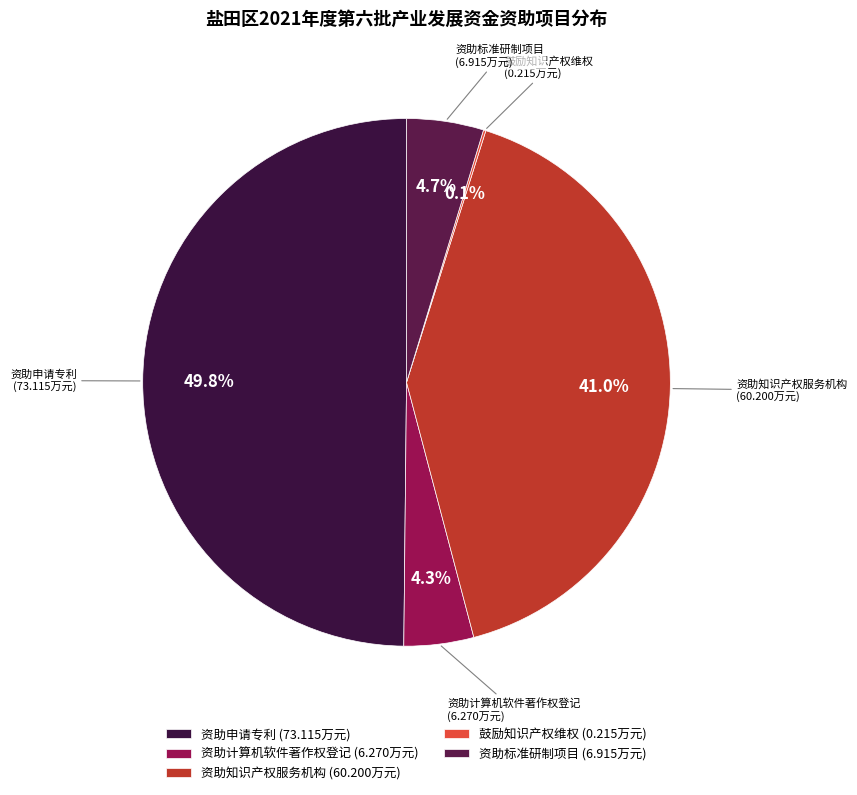

Does 资助计算机软件著作权登记 account for over 50% of the chart?

No